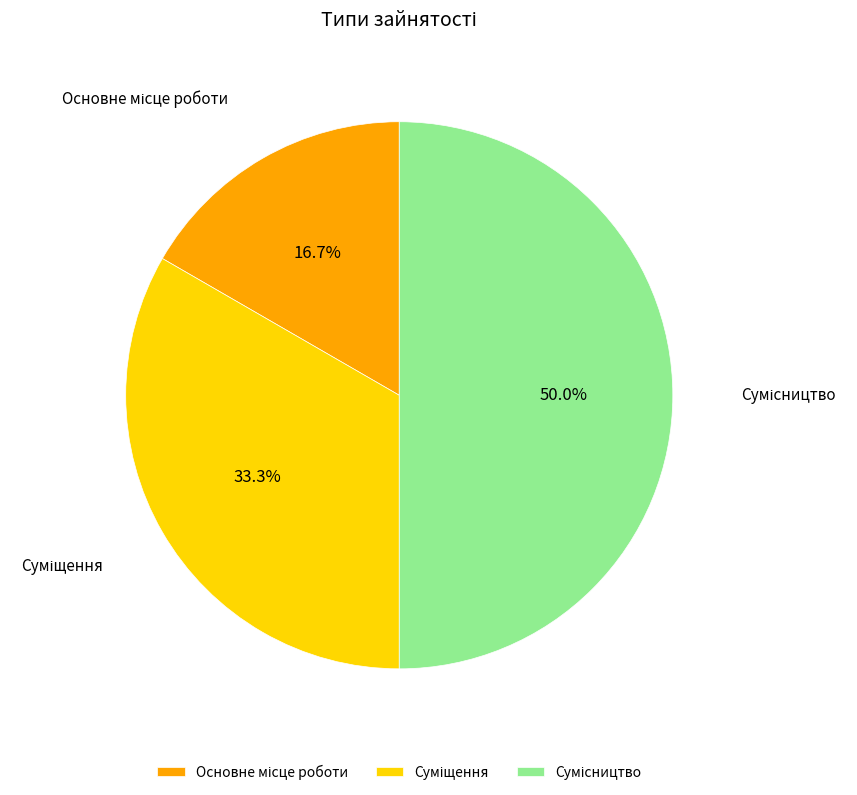

True or false: Сумісництво accounts for 50% of the total.

True